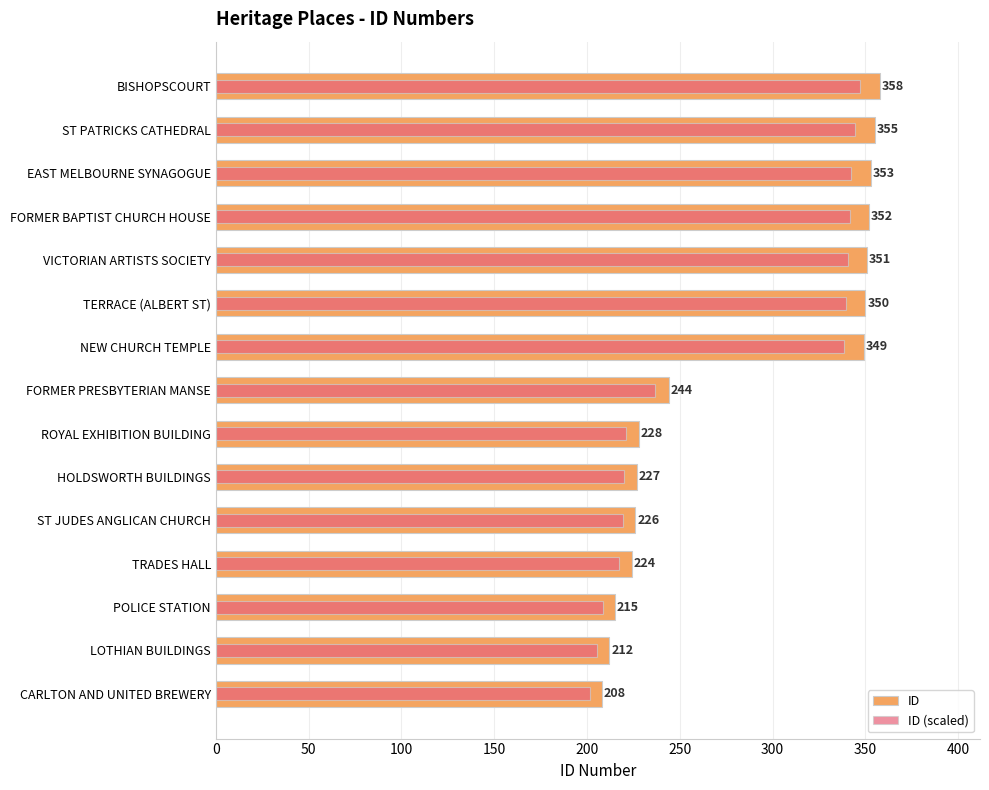

What position from the left is FORMER BAPTIST CHURCH HOUSE?

12